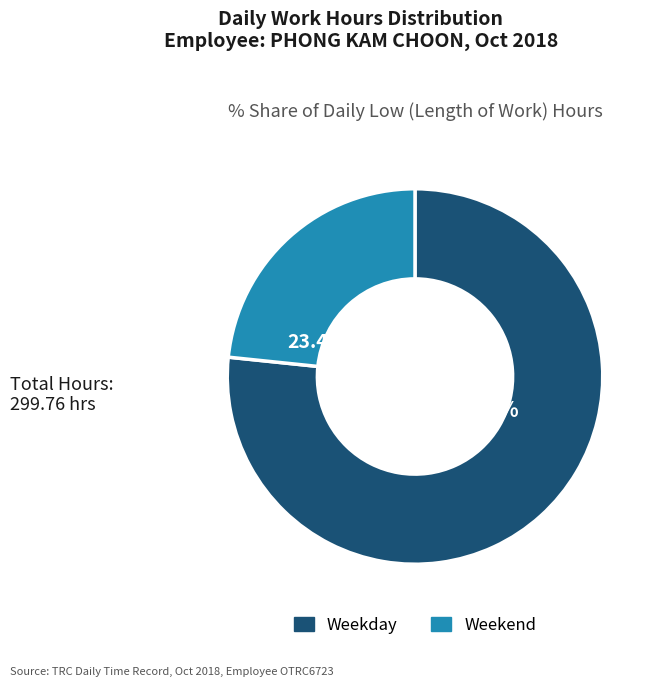

Does any single category account for the majority?

Yes